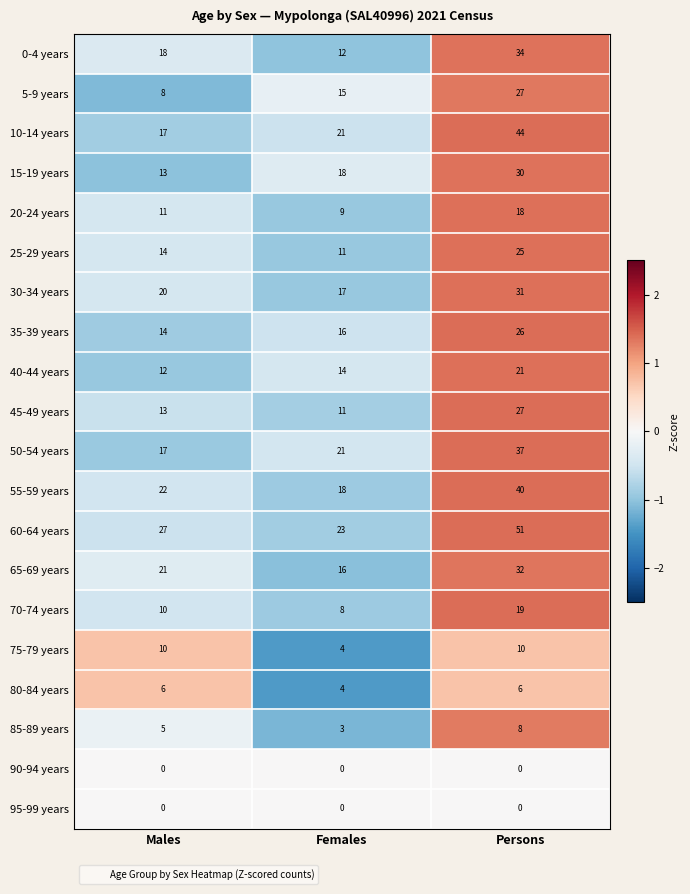

Which category has the highest value across all series?

Persons